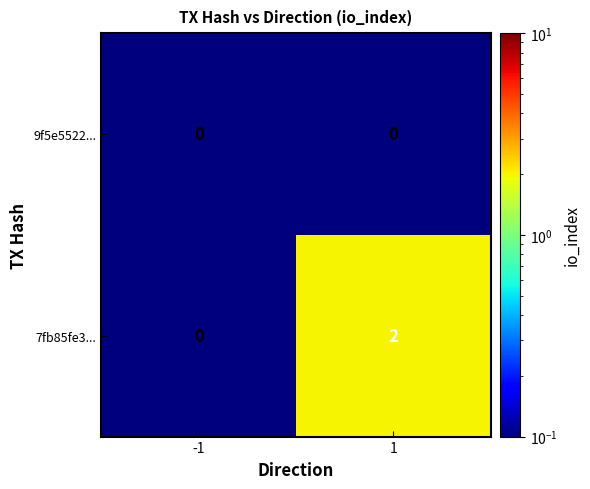

How many data points does each series have?

2